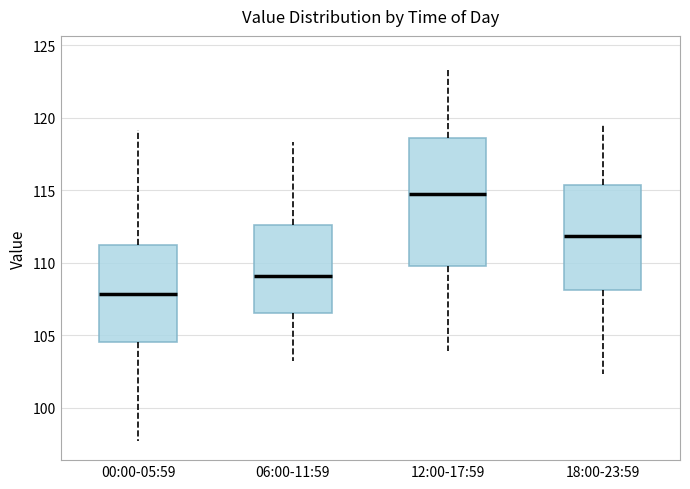

Comparing the boxes themselves (not the whiskers), which one is the tallest?

12:00-17:59